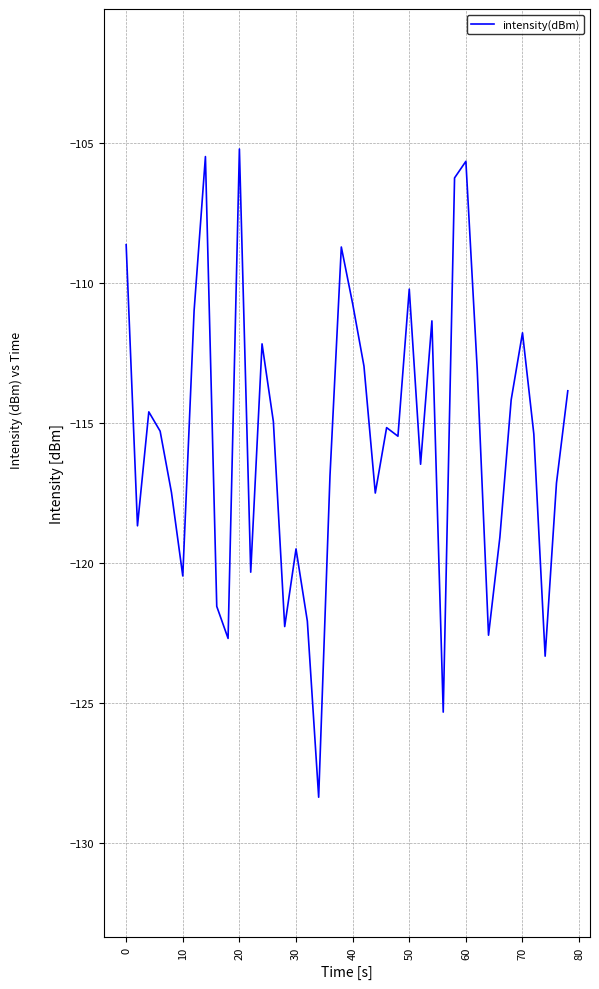

What is the greatest value displayed?

-105.2